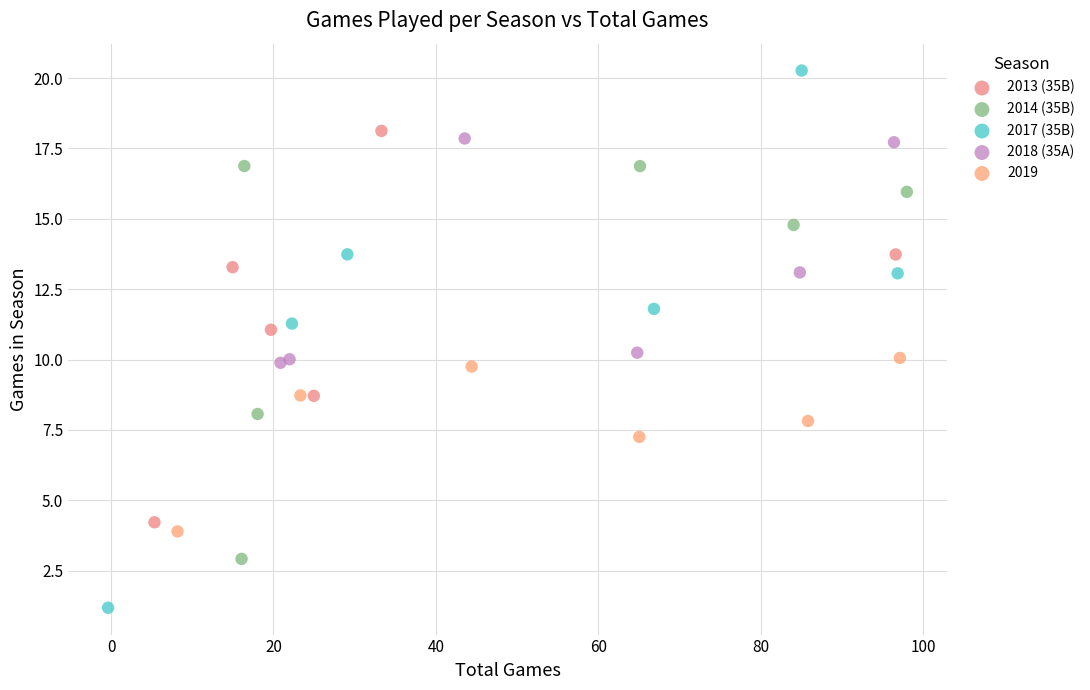

Which series reaches the minimum Y coordinate?

2017 (35B)